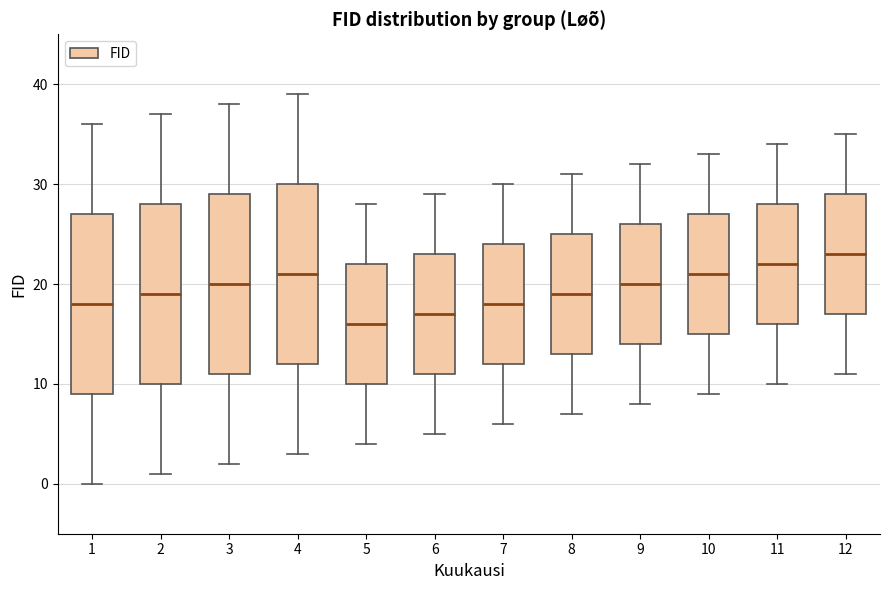

Where does the median line of the box at x = 1 sit on the y-axis? The values are not printed on the chart, so give them approximately, as read against the axis.

18